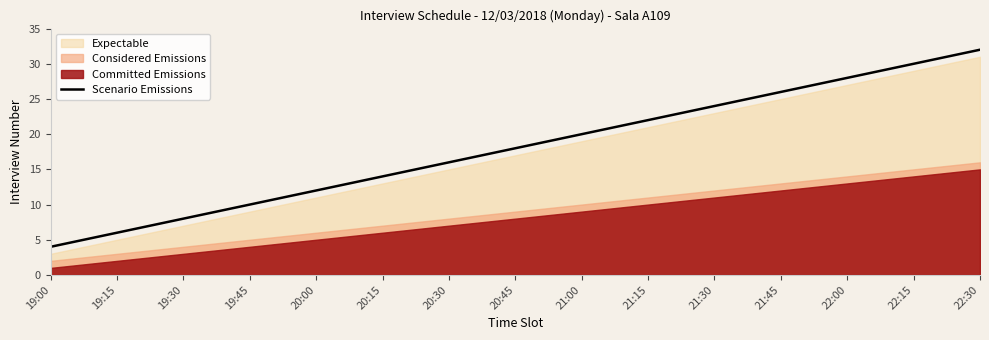

What position from the left is 19:45?

4